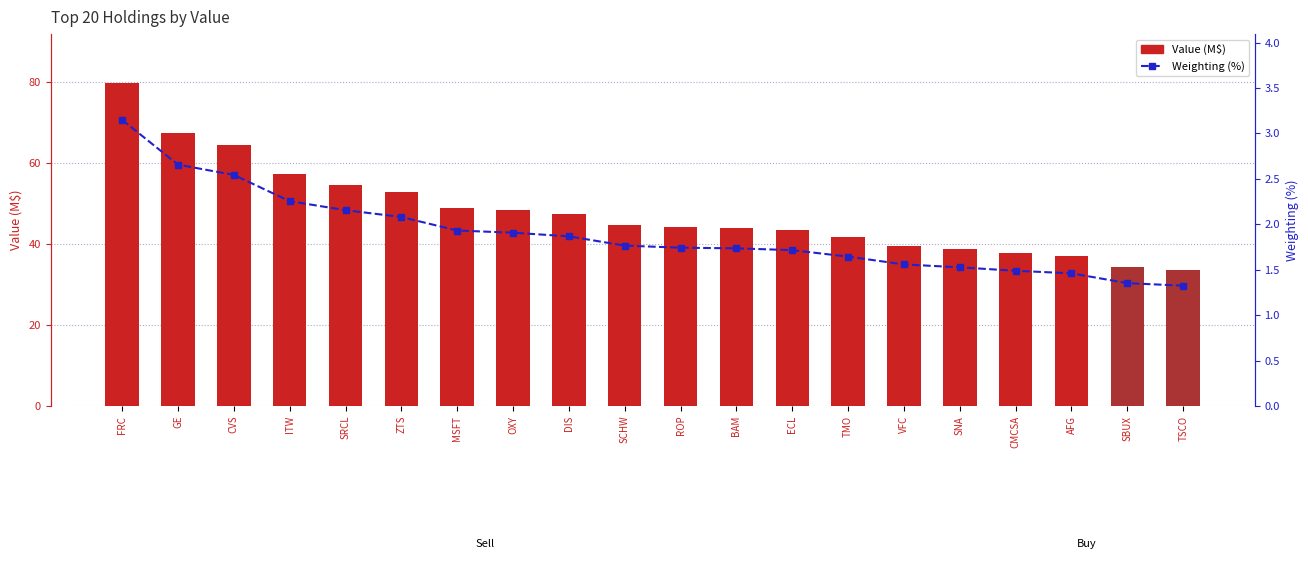

What position from the right is ROP?

10